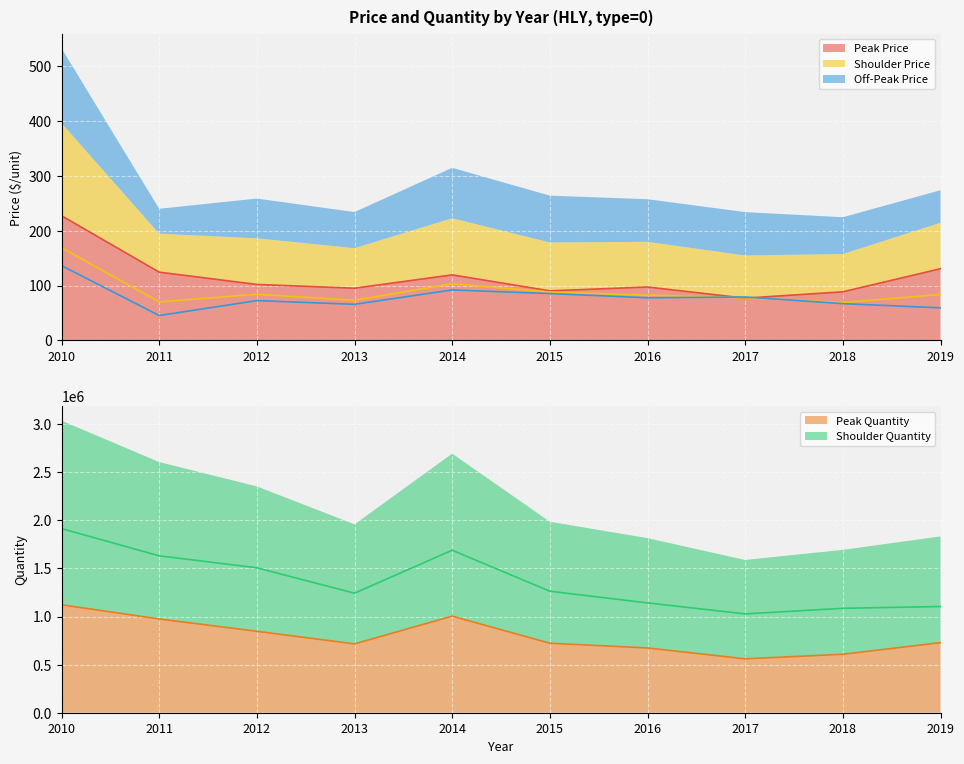

True or false: pk_q has a value of 452165.9 at 2016.

False